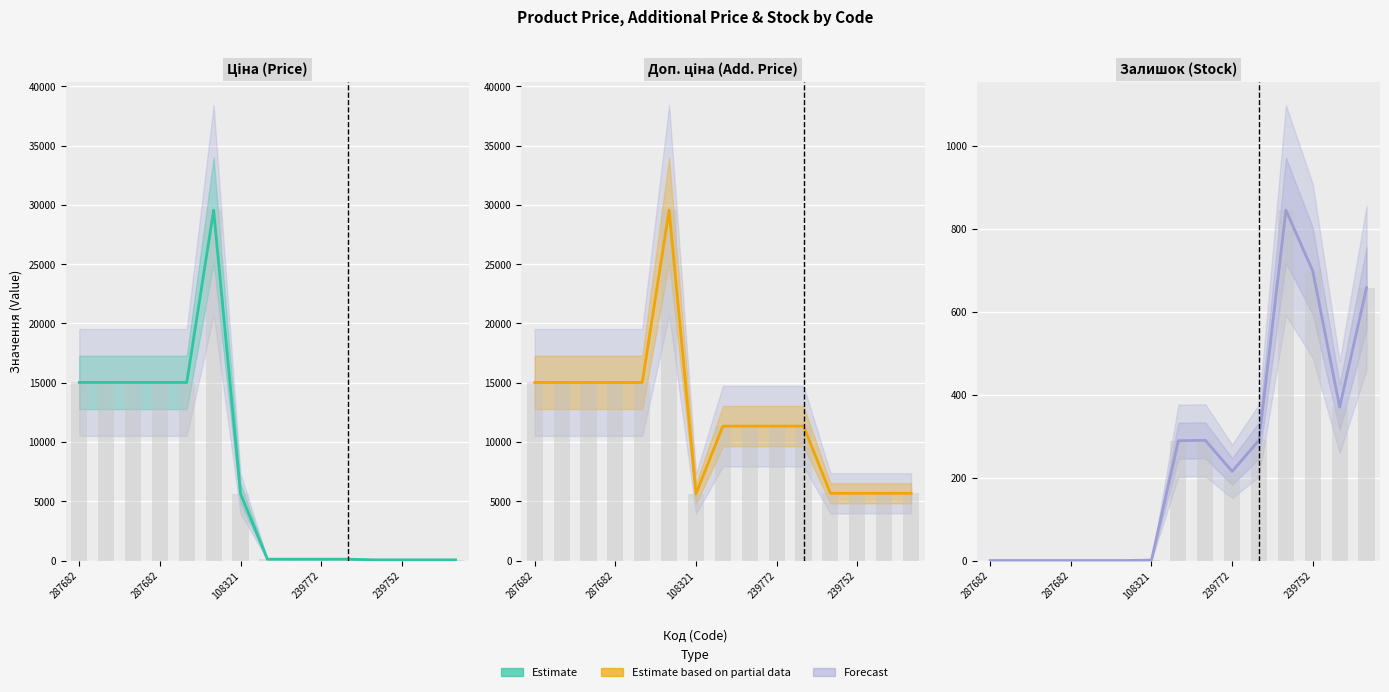

What is the average value of the Ціна series?

7397.4